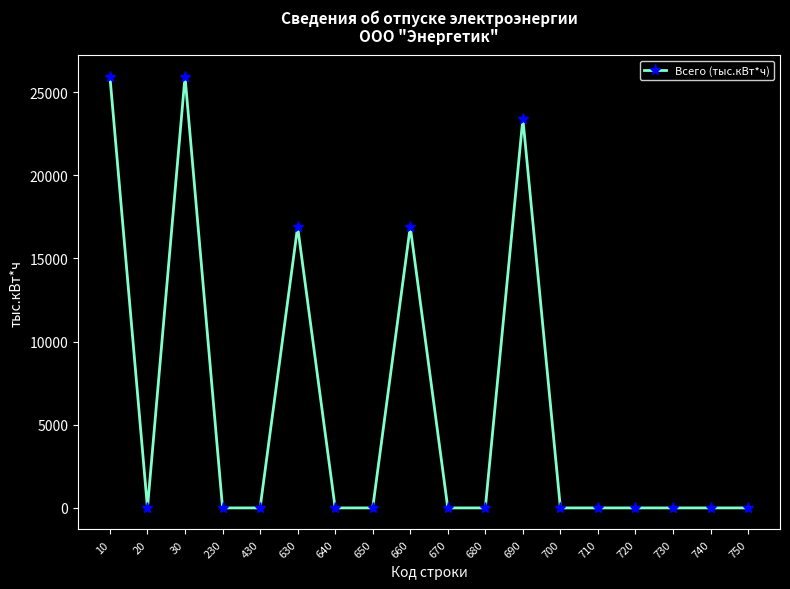

What is the greatest value displayed?

25932.8